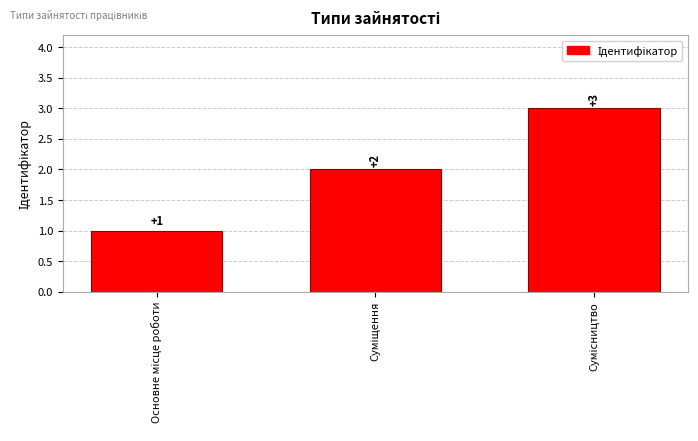

What is the maximum value shown in the chart?

3